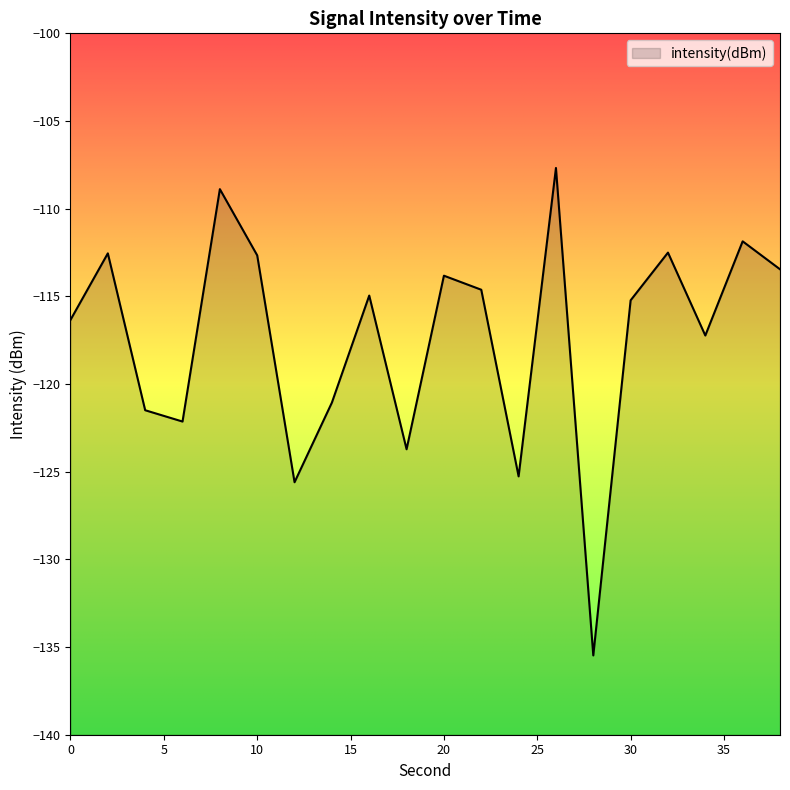

What is the value of the 7th point from the left?

-125.6